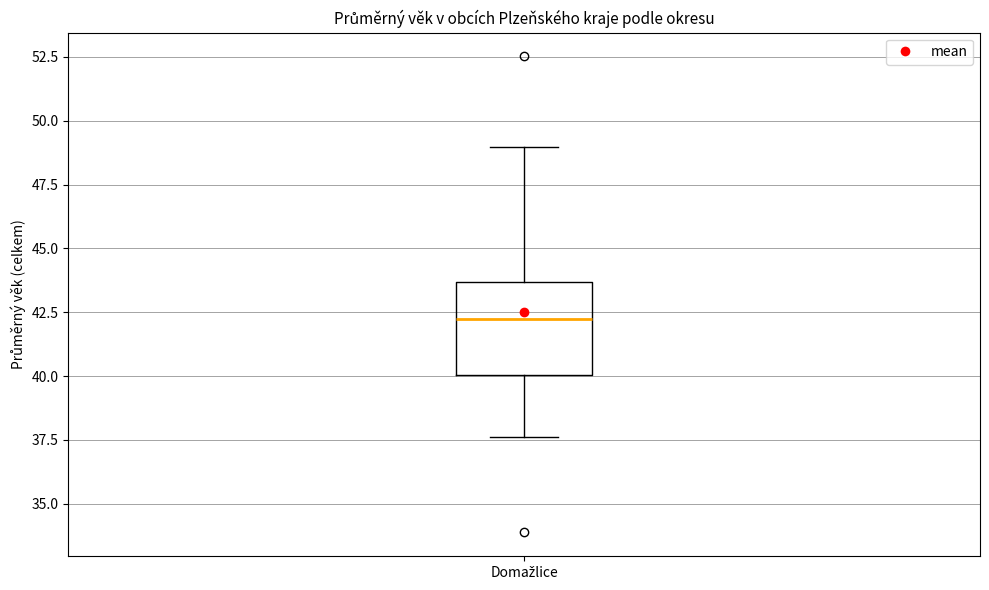

Transcribe this box plot: give where the median line is, the range the box spans, and where the two whiskers end, as read against the y-axis. The values are not printed on the chart, so give them approximately, as read against the axis.

median 42.0, box 40.0 to 43.5, whiskers 37.5 to 49.0